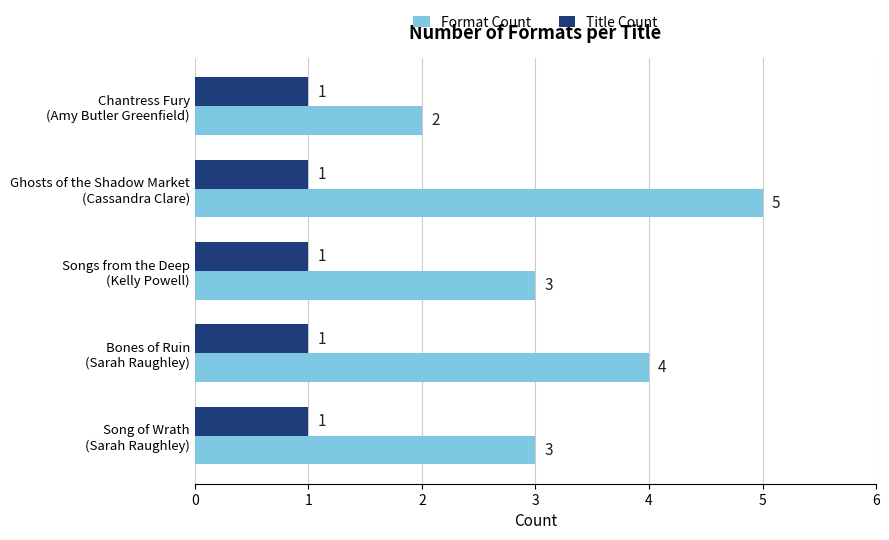

What is the sum of all Format Count values?

17